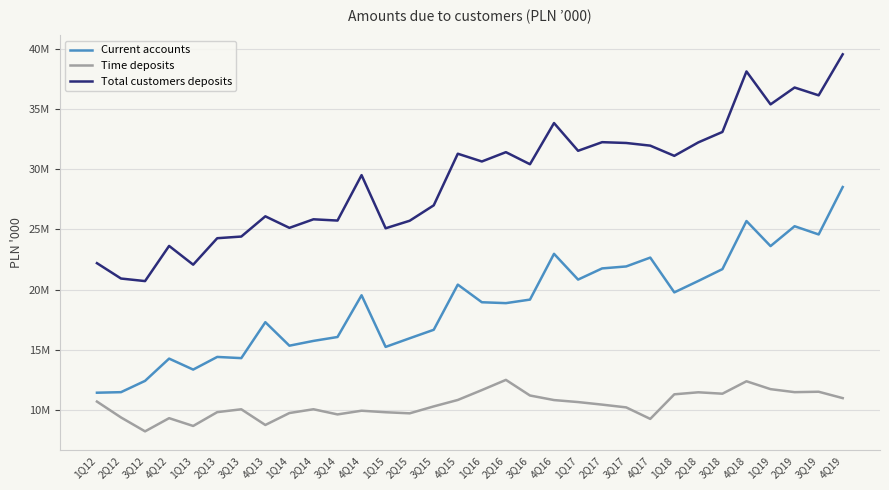

What are all the series names shown in the legend?

Current accounts, Time deposits, Total customers deposits